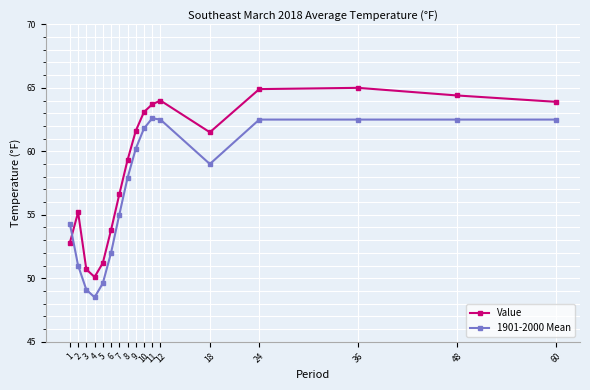

The value of 1901-2000 Mean at 6 is 28.2. True or false?

False